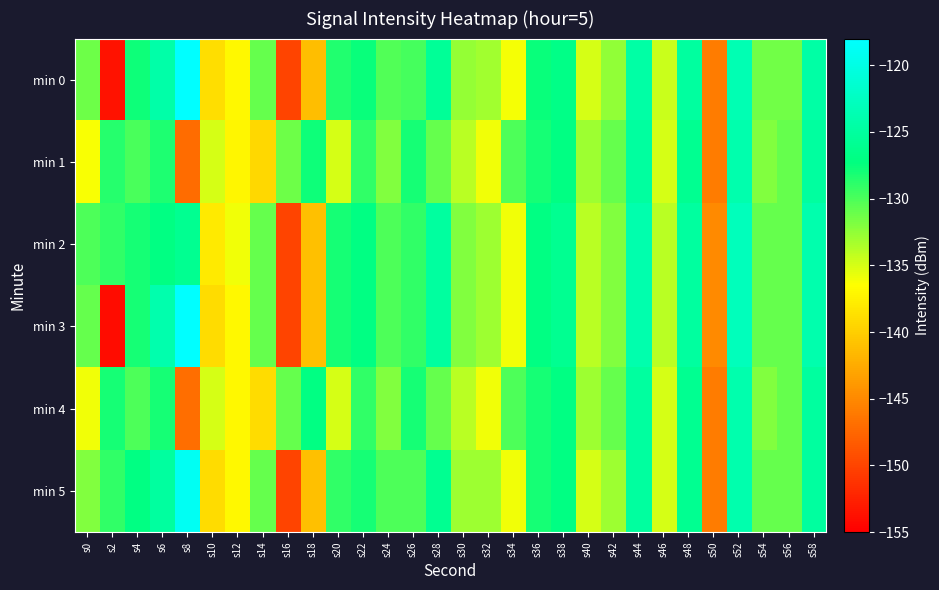

At which category is the sum across all series the highest?

s52